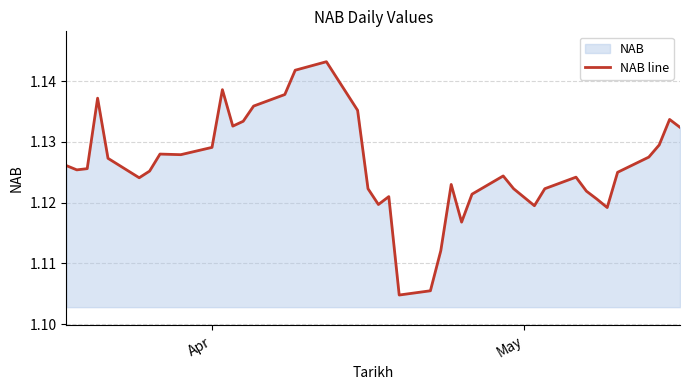

How many lines are shown in the chart?

1